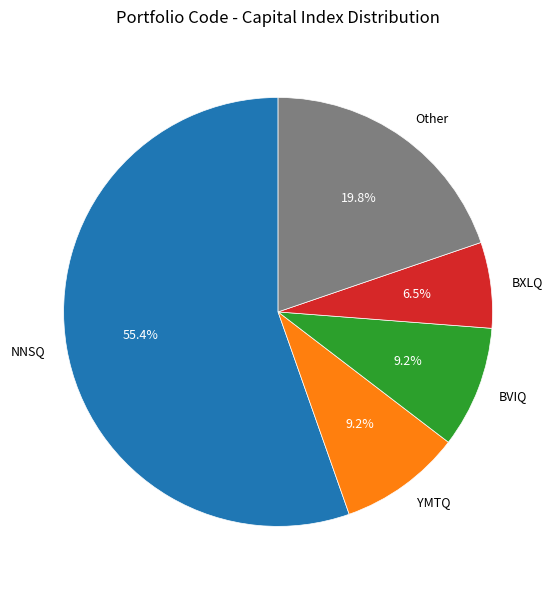

Count the number of slices in the pie.

5